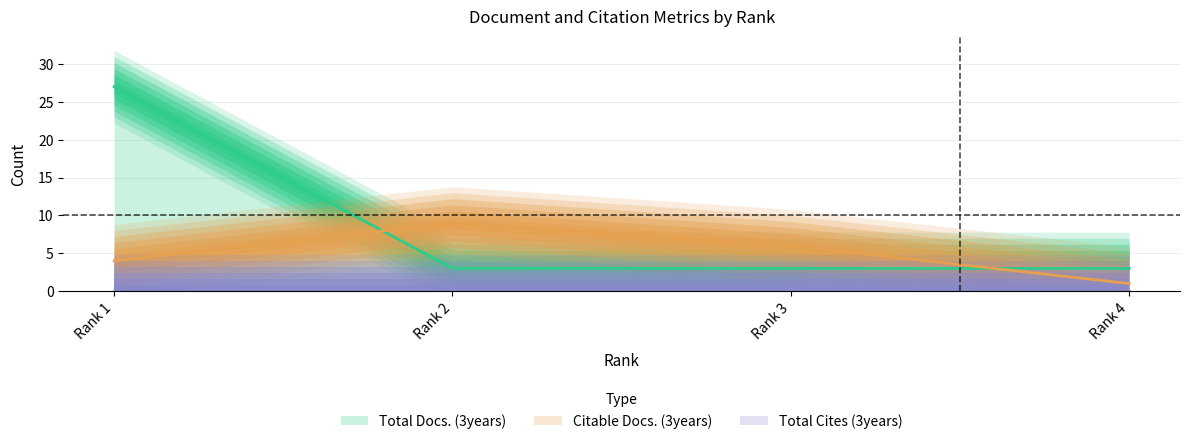

After their last crossing, which series has the higher values: Citable Docs. (3years) or Total Docs. (3years)?

Total Docs. (3years)